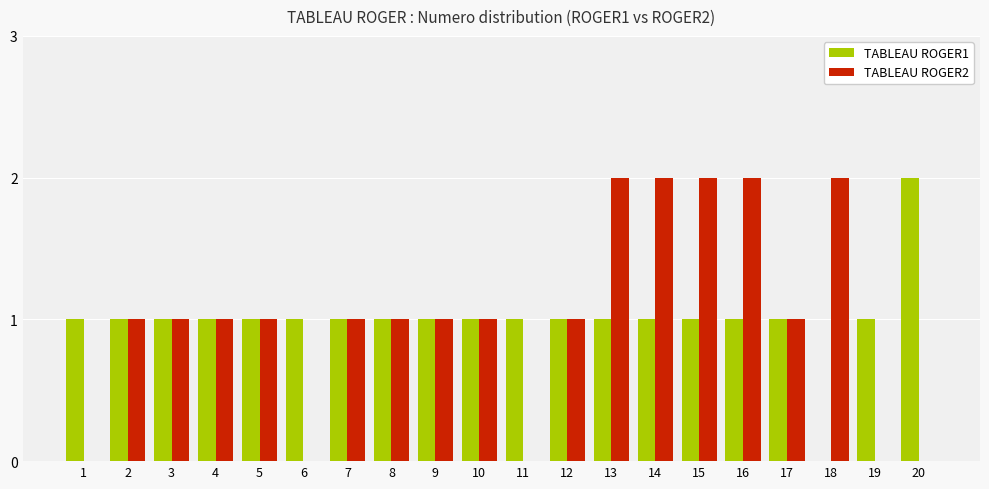

What is the total value across all series at 15?

3